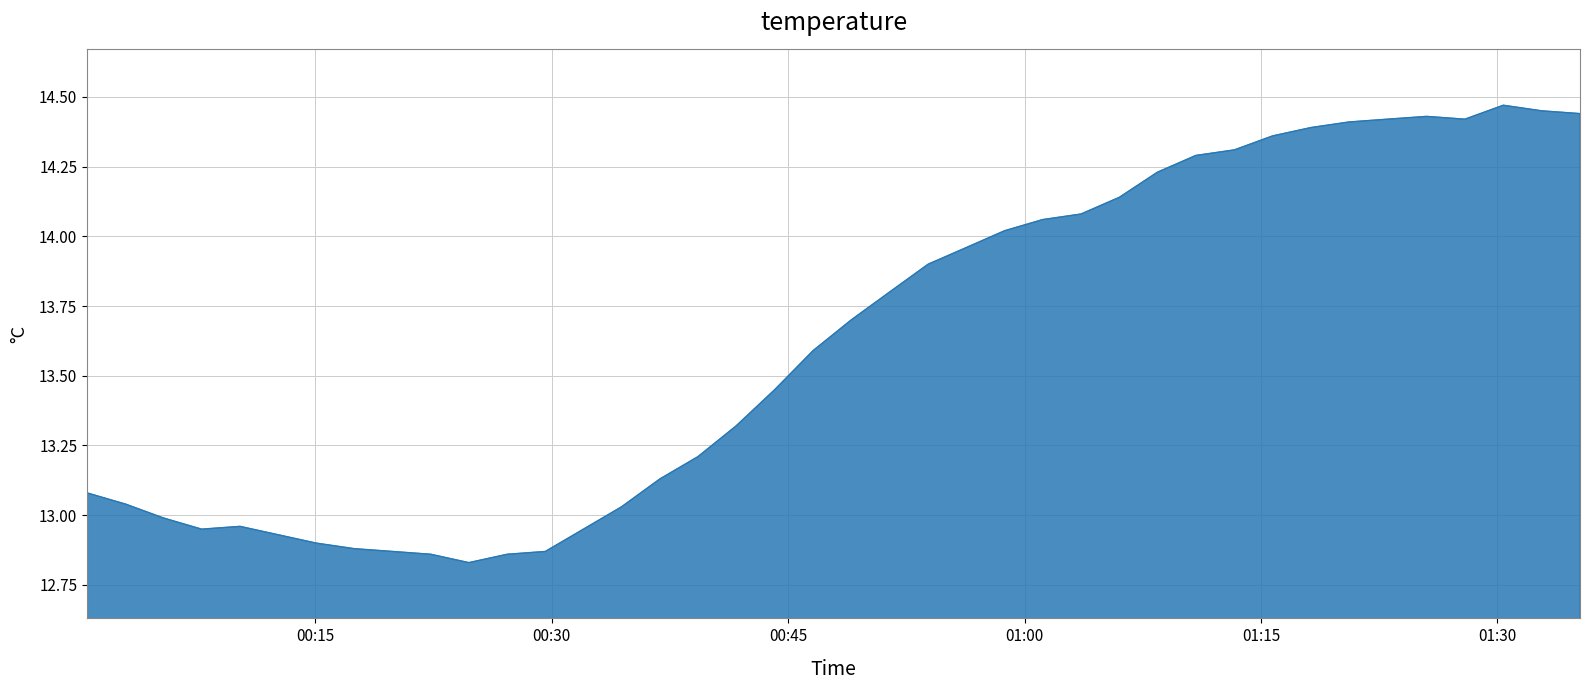

What is the difference between the maximum and minimum values?

1.6